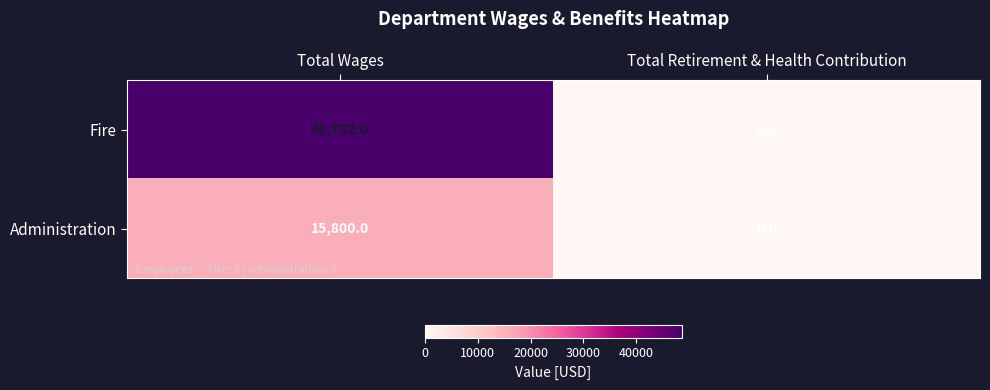

How many data points does each series have?

2